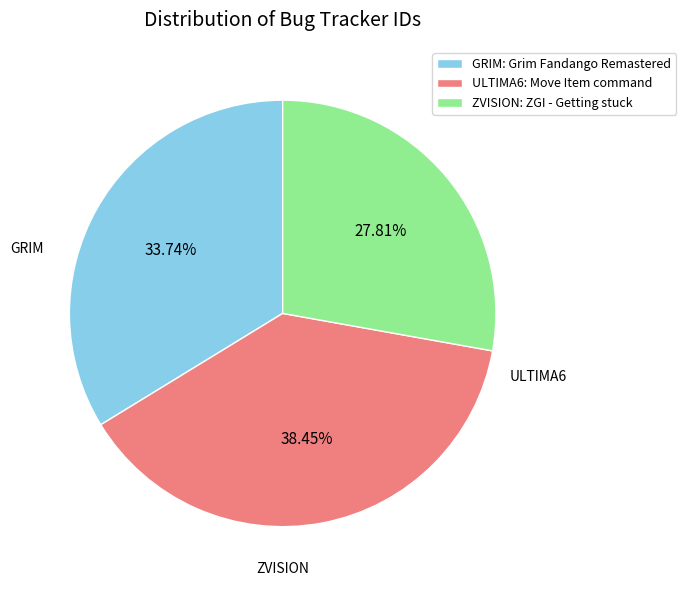

How much of the chart is everything except ZVISION: ZGI - Getting stuck?

72.2%